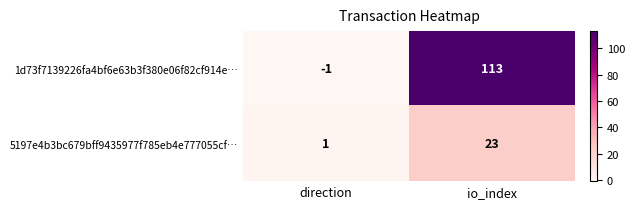

At which category does the chart reach its minimum across all series?

direction